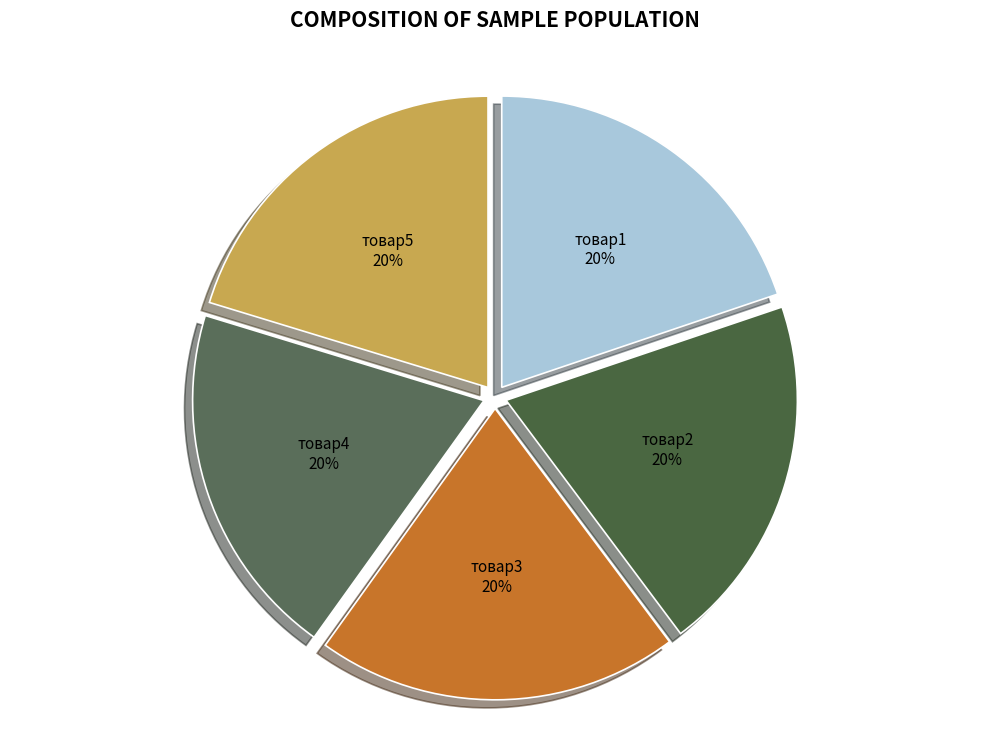

Does товар5 represent more than half of the total?

No